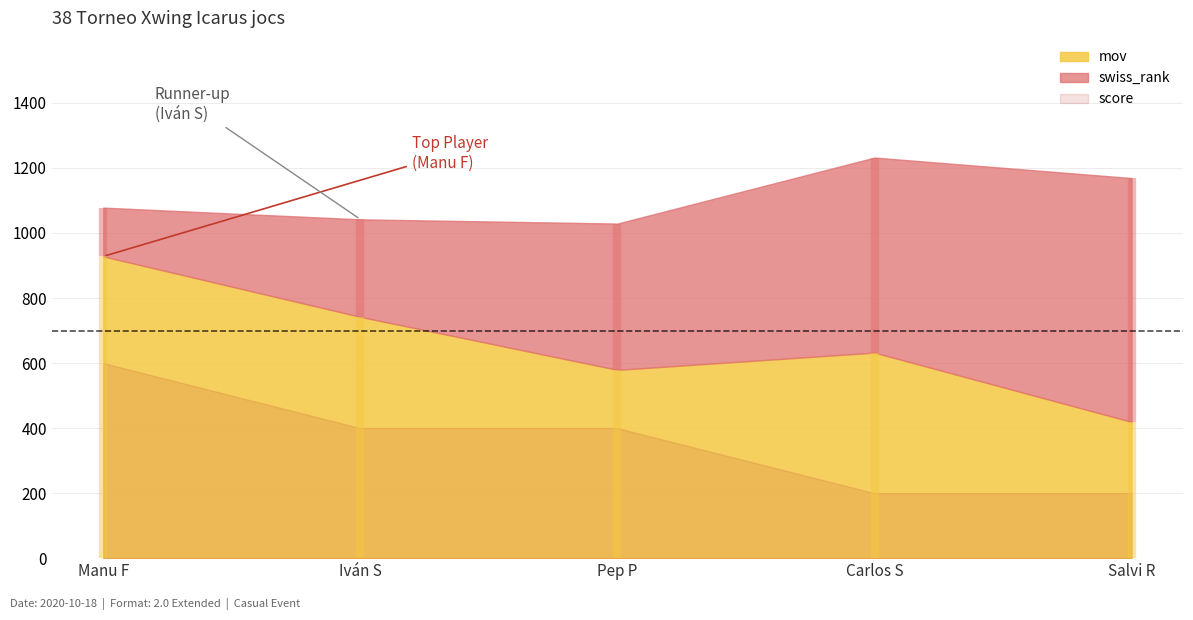

Rank the categories by score value from lowest to highest.

Carlos S, Salvi R, Iván S, Pep P, Manu F